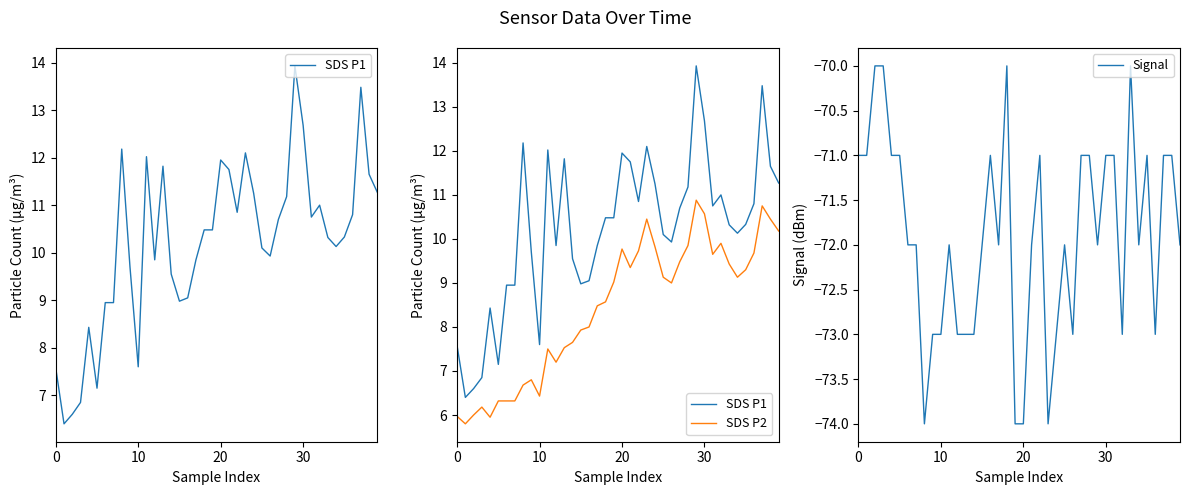

In SDS P1, how many points are lower than both neighbors (excluding endpoints)?

9